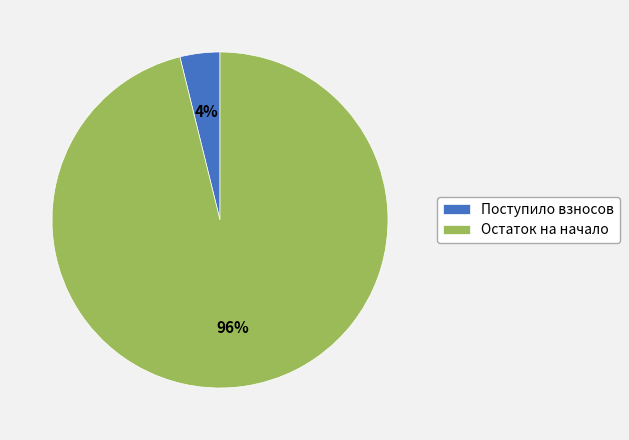

Is it true that Поступило взносов is 4% of the pie?

True